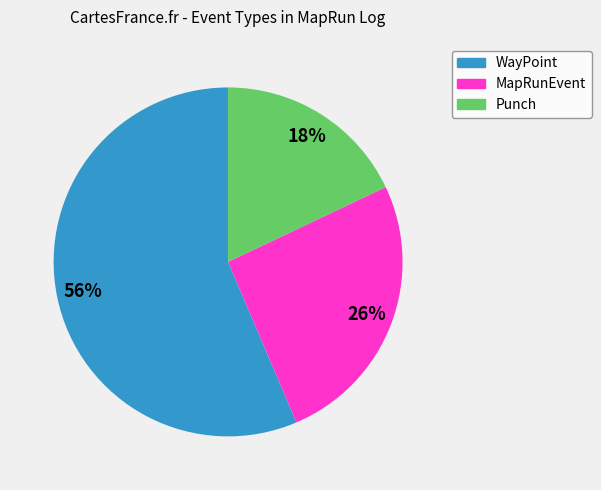

Which slice is the smallest?

Punch